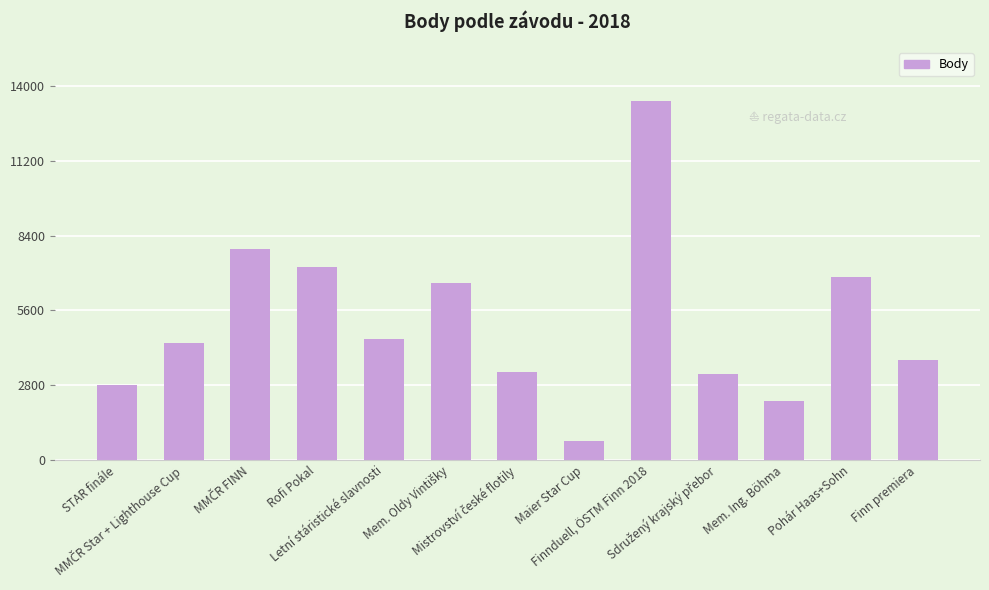

What is the value of the 1st bar from the left?

2814